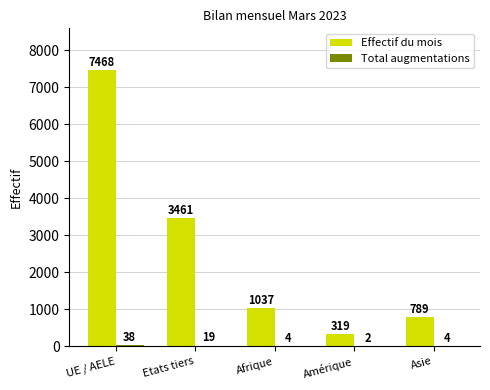

Between Etats tiers and Afrique, which series saw the biggest shift?

Effectif du mois